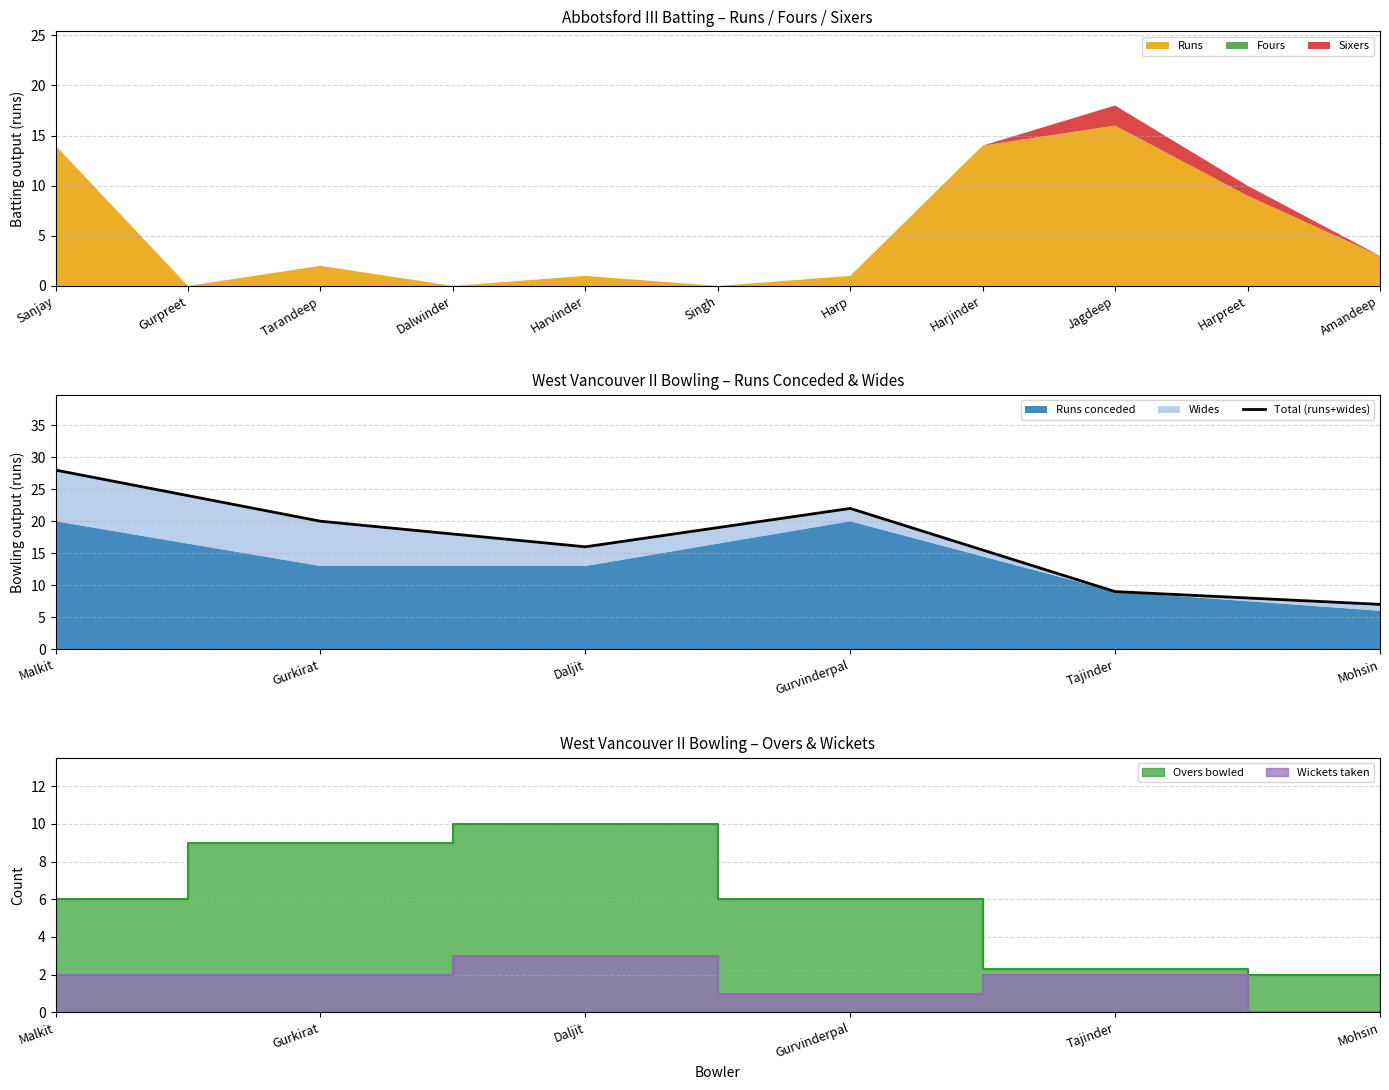

What is the highest value of the Runs series?

16